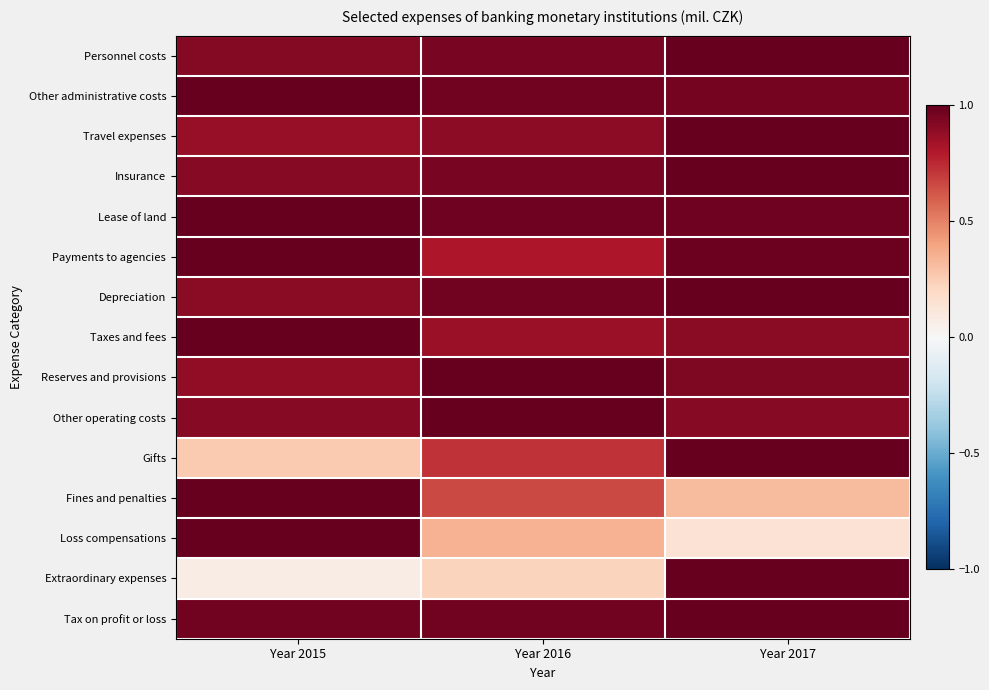

What is the total value across all series at Year 2015?

12.7